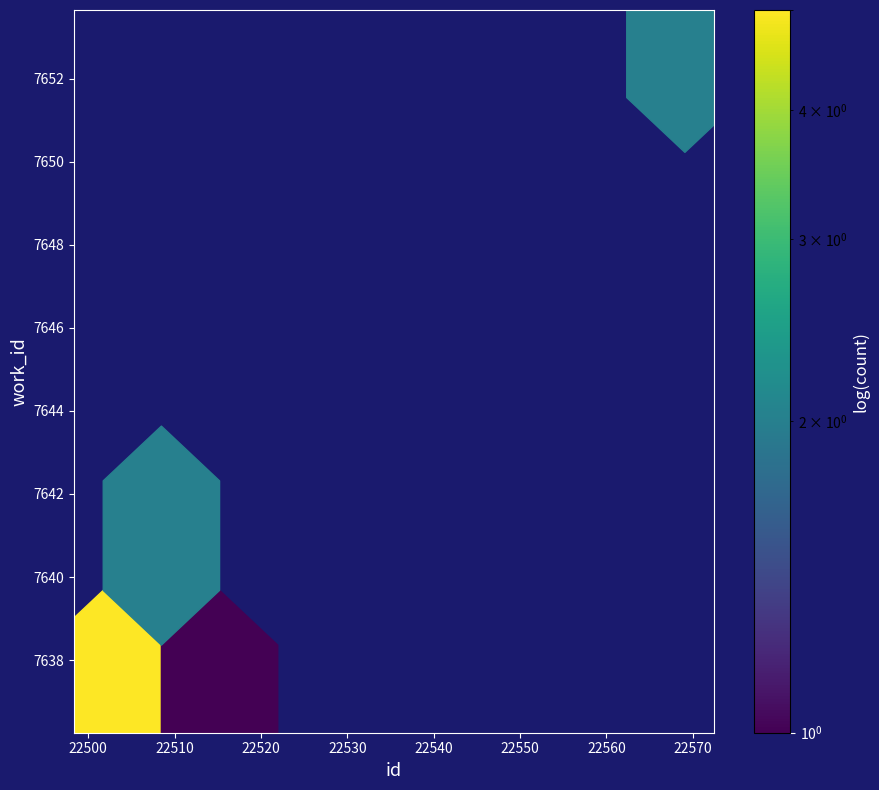

What Y value in the scatter plot is closest to 7644?

7638.9